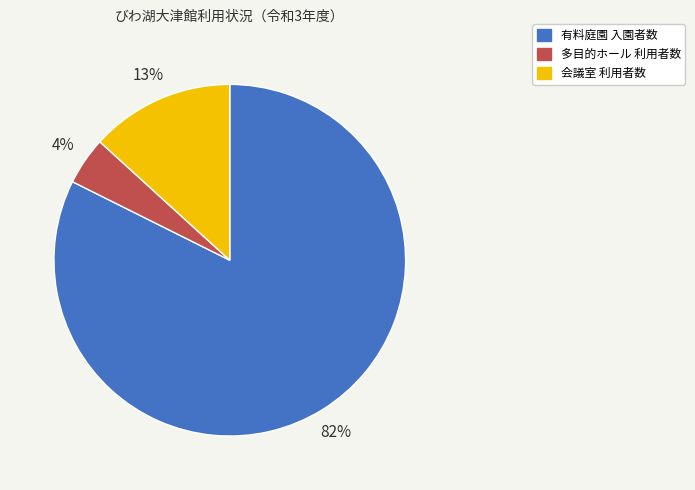

Which slice is the largest?

有料庭園 入園者数